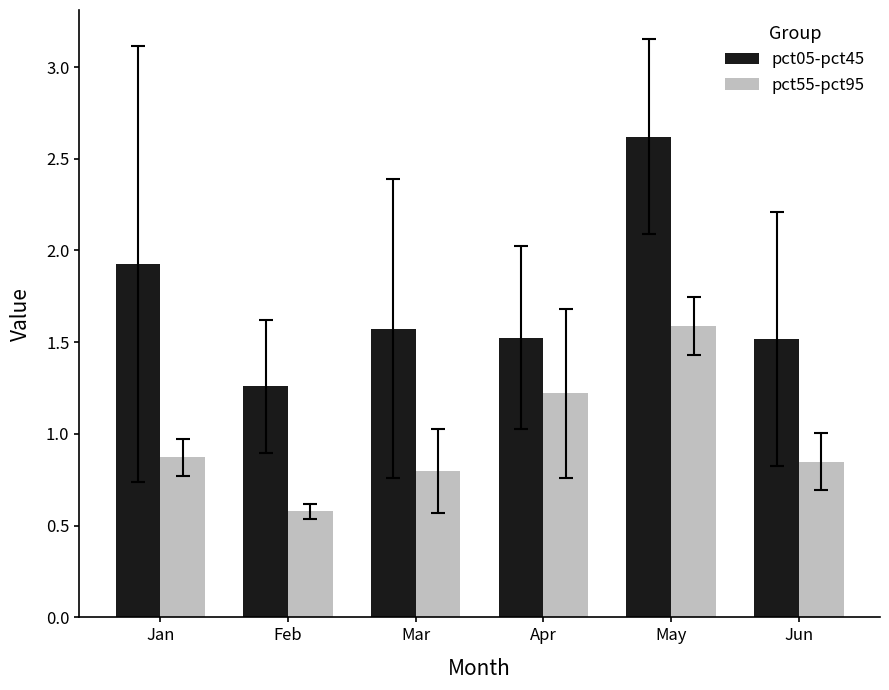

The value of pct55-pct95 at May is 0.6. True or false?

False